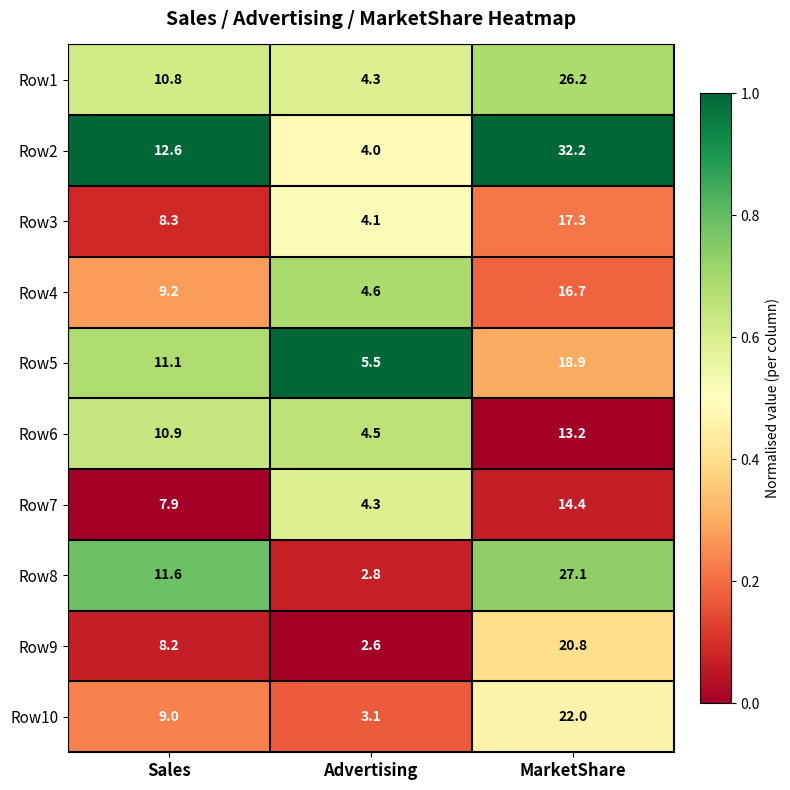

At which category does the chart reach its peak across all series?

MarketShare